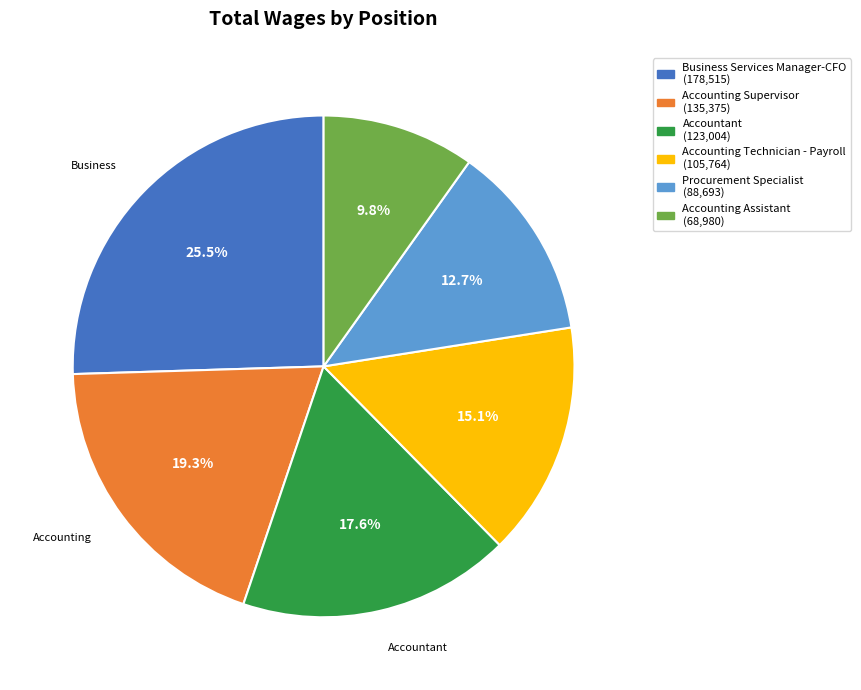

Which category has the smallest portion of the pie?

Accounting Assistant